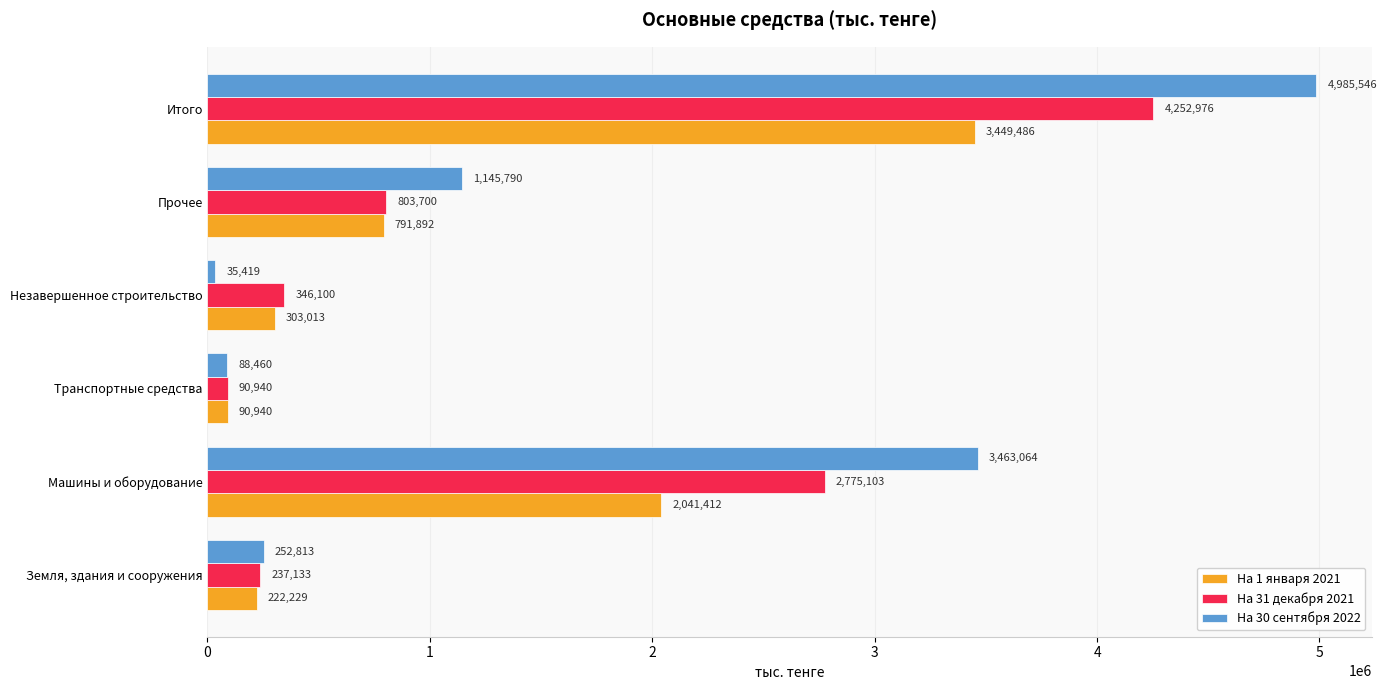

Where is На 31 декабря 2021 nearest to the value 2171958?

Машины и оборудование